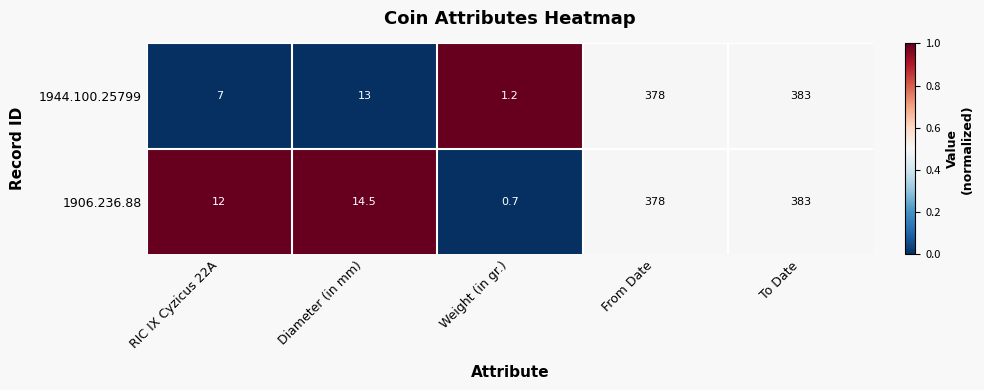

At which label is 1944.100.25799 closest to 192?

Diameter (in mm)